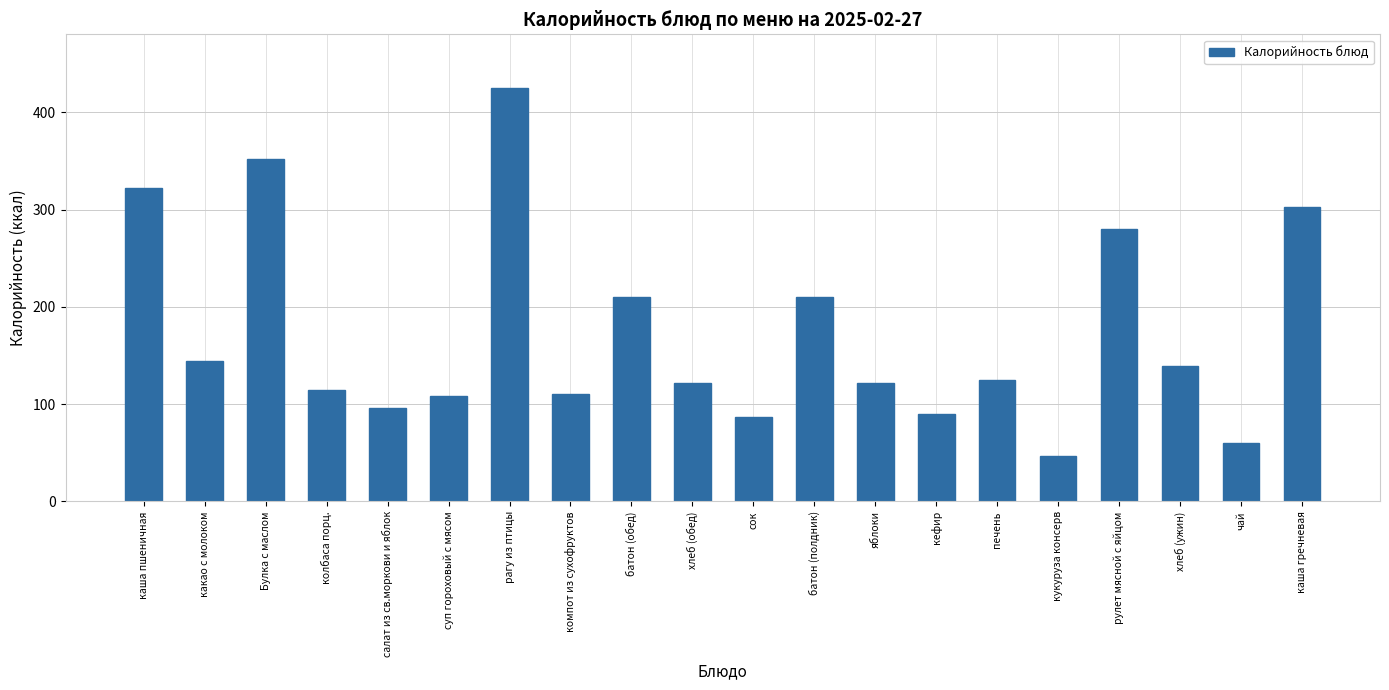

The chart shows a value of 156.6 at кефир. True or false?

False